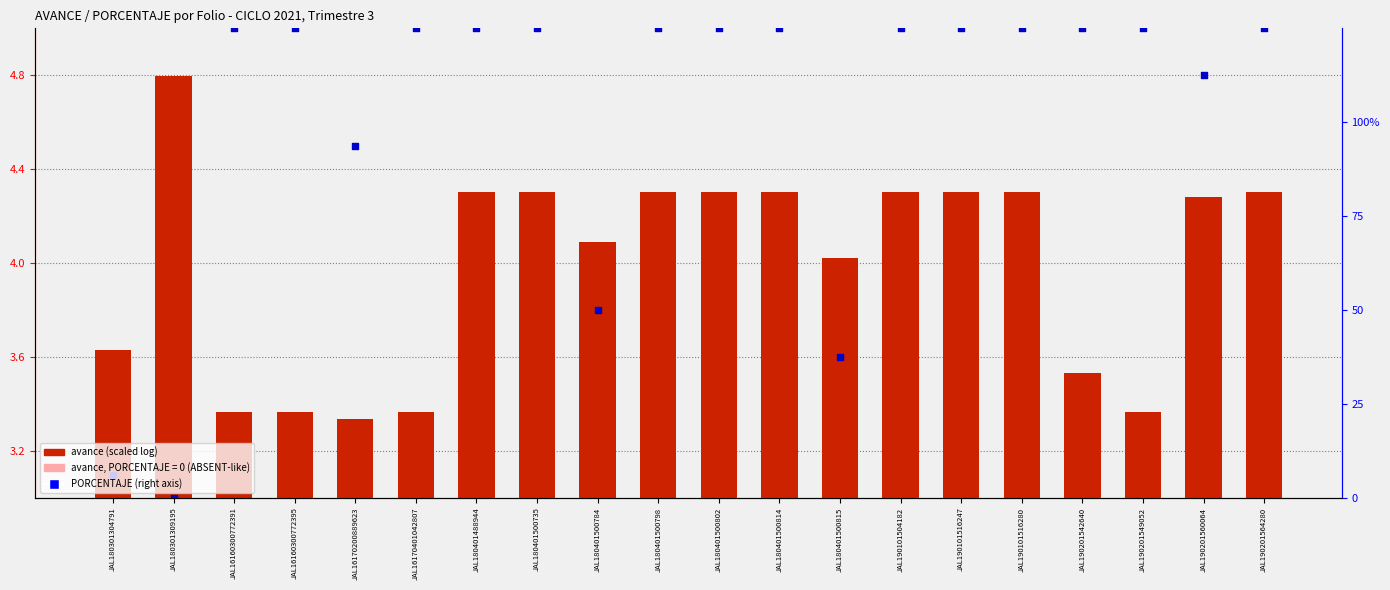

What is the ratio of the value at JAL190201542640 to the value at JAL180401500814?

0.8